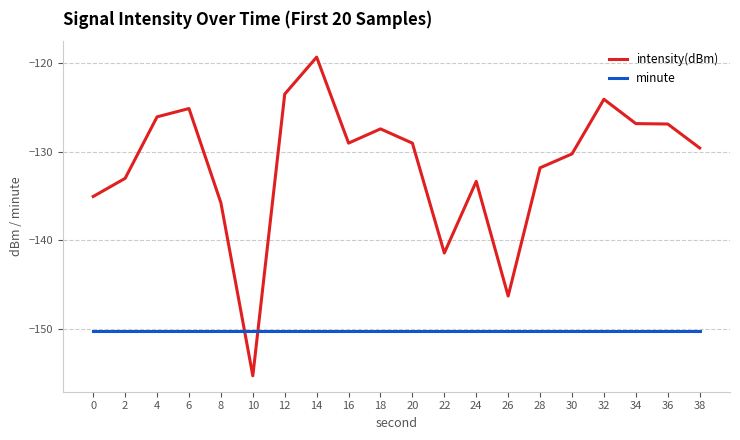

Is the value of minute at 36 greater than the value of intensity(dBm) at 30?

No